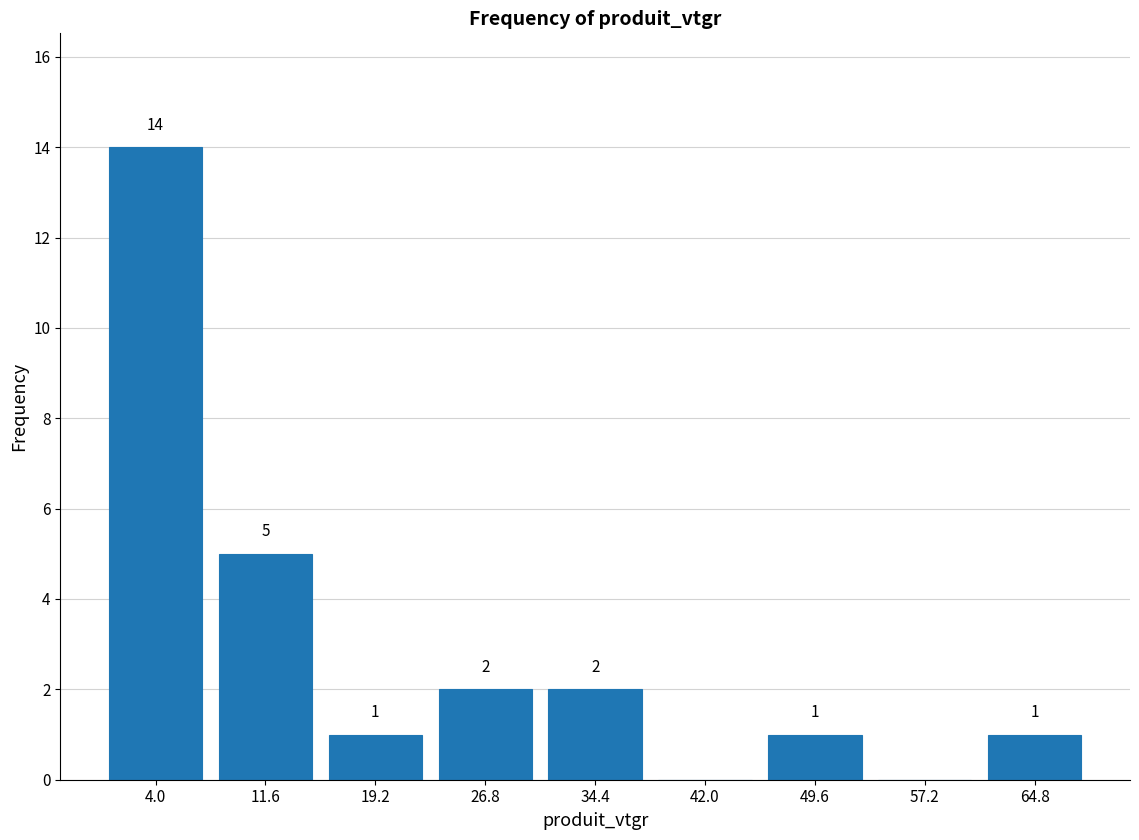

Which range on the x-axis has the tallest bar?

0 to 8